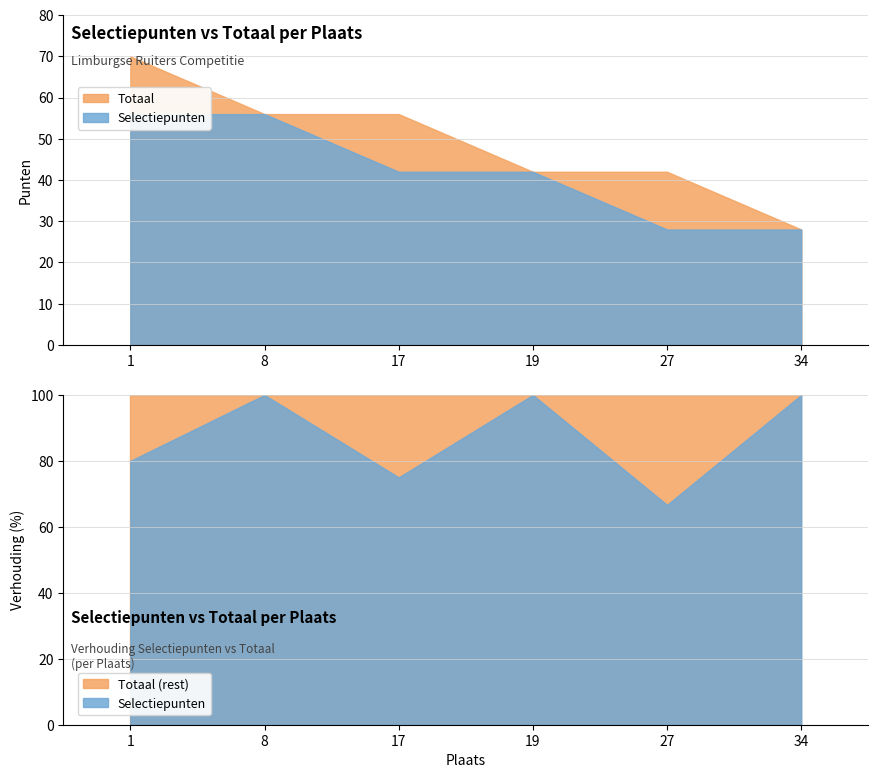

At 8, list the series in order from smallest to largest.

Selectiepunten, Totaal